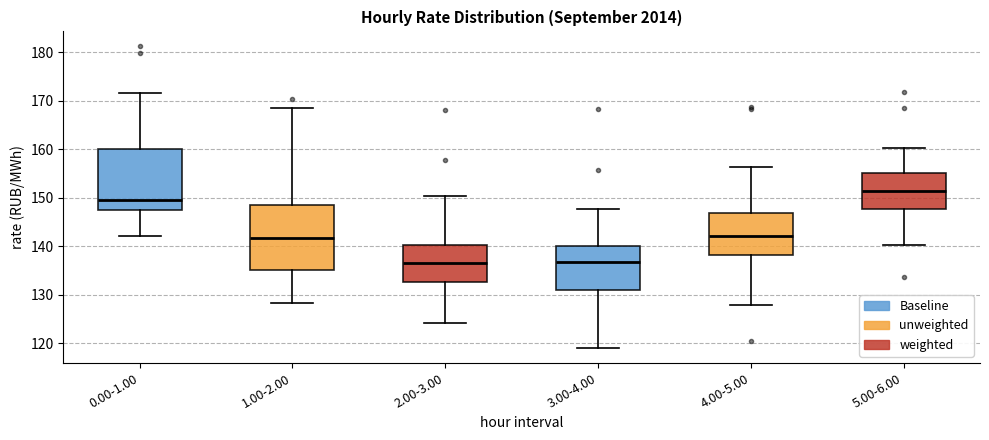

Reading left to right, transcribe this box plot: for each box, give where its median line is, the range the box spans, and where its two whiskers end, as read against the y-axis. The values are not printed on the chart, so give them approximately, as read against the axis.

0.00-1.00: median 150, box 148 to 160, whiskers 142 to 172
1.00-2.00: median 142, box 135 to 148, whiskers 128 to 169
2.00-3.00: median 137, box 133 to 140, whiskers 124 to 150
3.00-4.00: median 137, box 131 to 140, whiskers 119 to 148
4.00-5.00: median 142, box 138 to 147, whiskers 128 to 156
5.00-6.00: median 151, box 148 to 155, whiskers 140 to 160